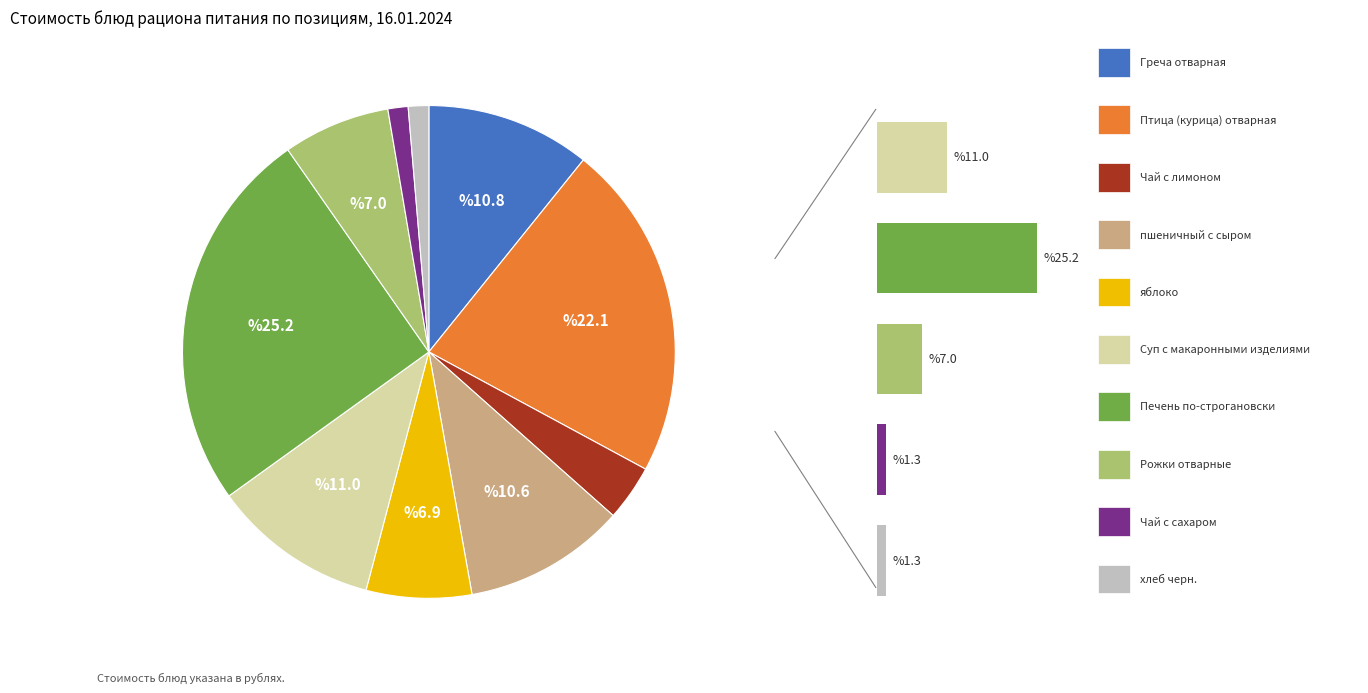

Is there any slice that represents more than half of the pie?

No